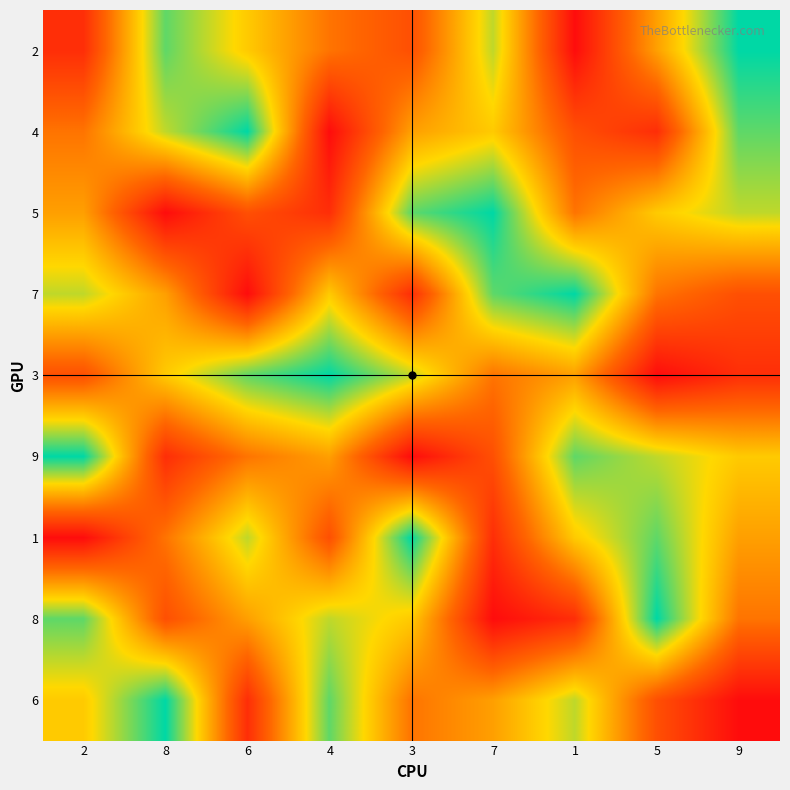

At 5, list the series in order from largest to smallest.

8, 1, 9, 5, 2, 7, 6, 4, 3